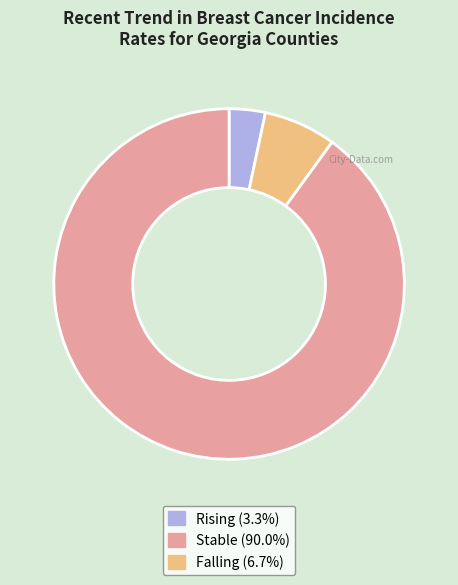

Is there a majority slice in this chart?

Yes